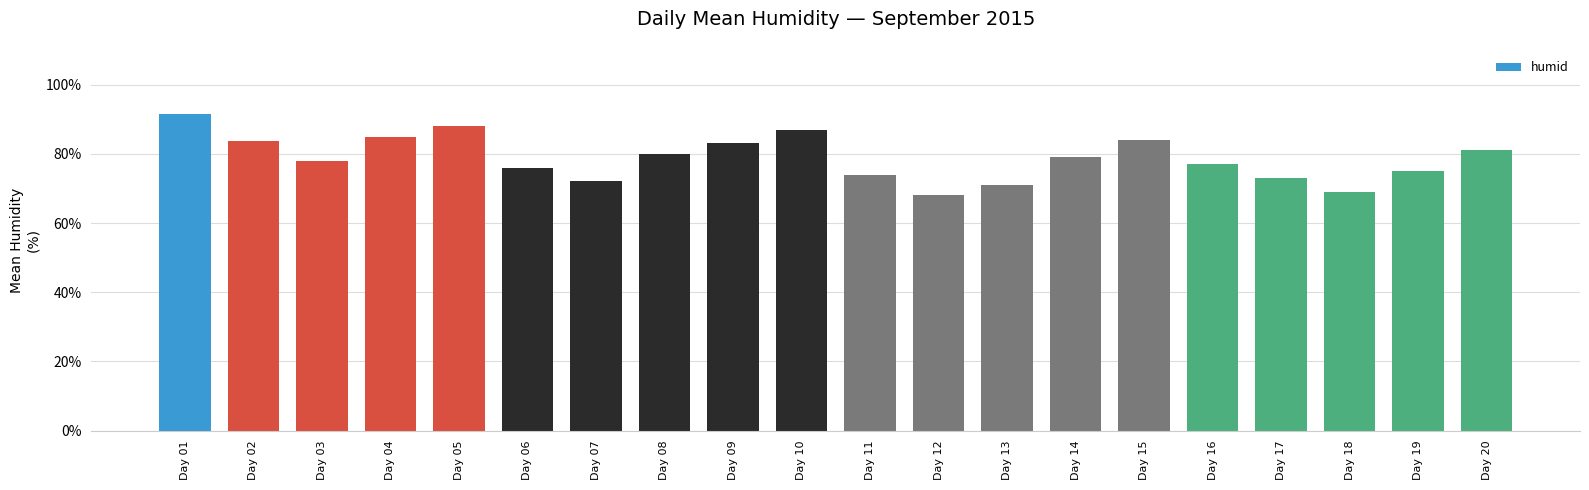

The chart shows a value of 47.0 at Day 19. True or false?

False